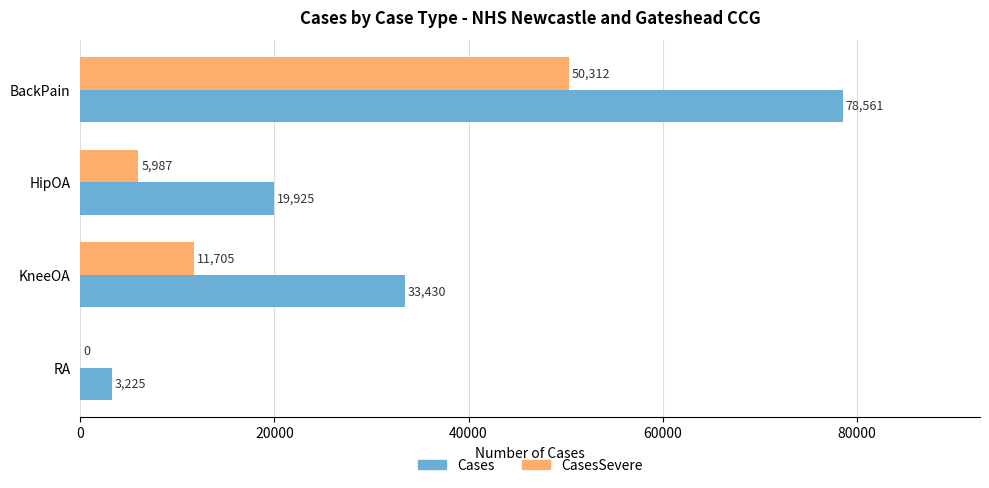

Count the number of categories in the chart.

4